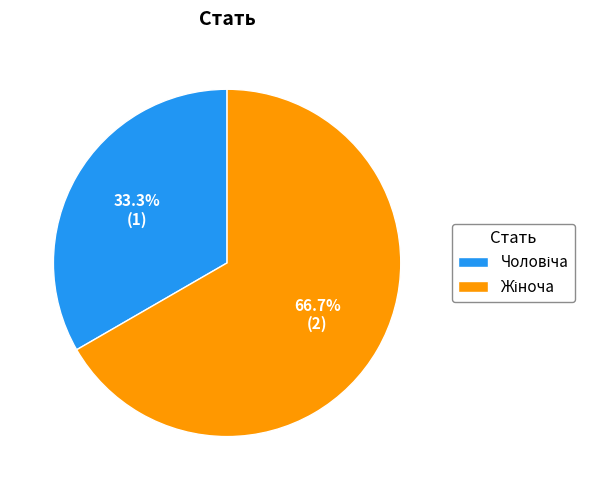

To the nearest percent, what is the average slice percentage?

50%